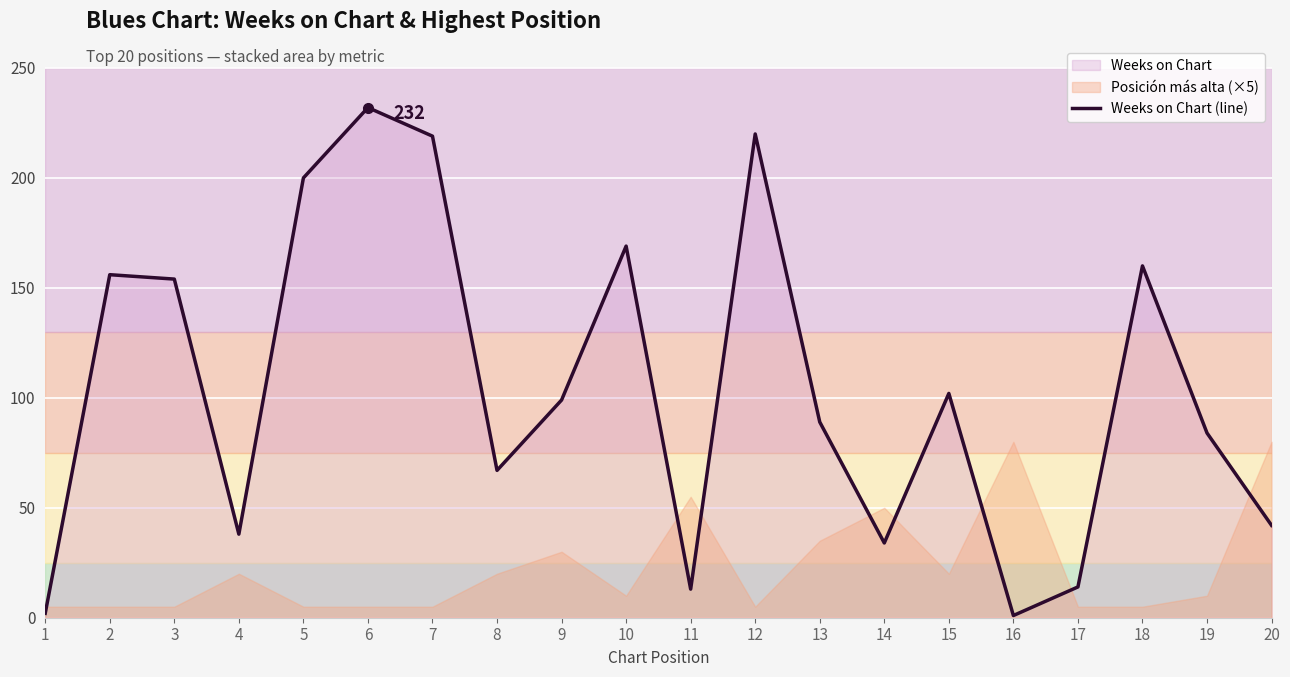

How many categories are shown in the chart?

20